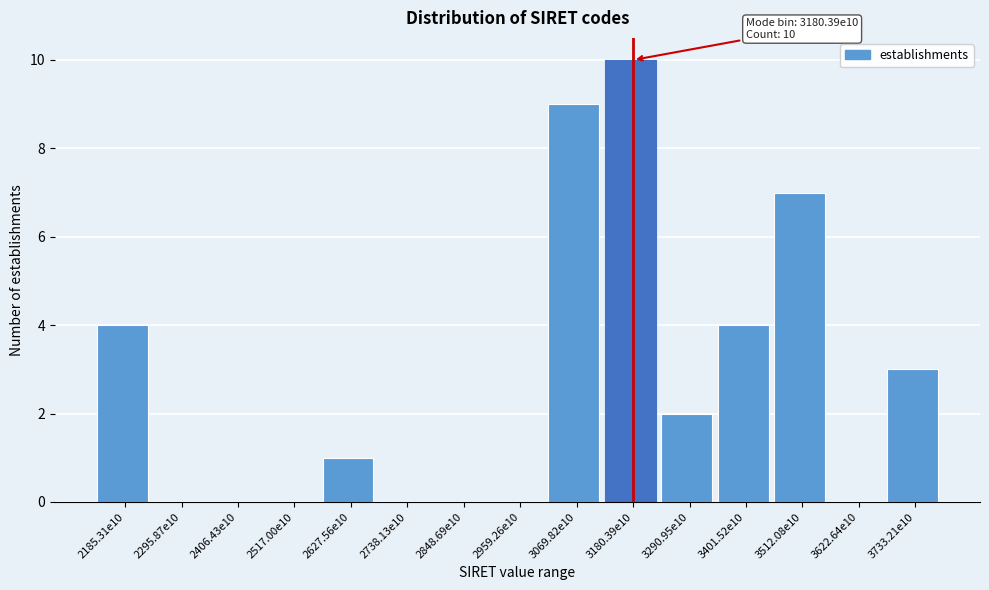

Reading left to right, extract all data points from this chart.

2185.31e10=4	2295.87e10=0	2406.43e10=0	2517.00e10=0	2627.56e10=1	2738.13e10=0	2848.69e10=0	2959.26e10=0	3069.82e10=9	3180.39e10=10	3290.95e10=2	3401.52e10=4	3512.08e10=7	3622.64e10=0	3733.21e10=3